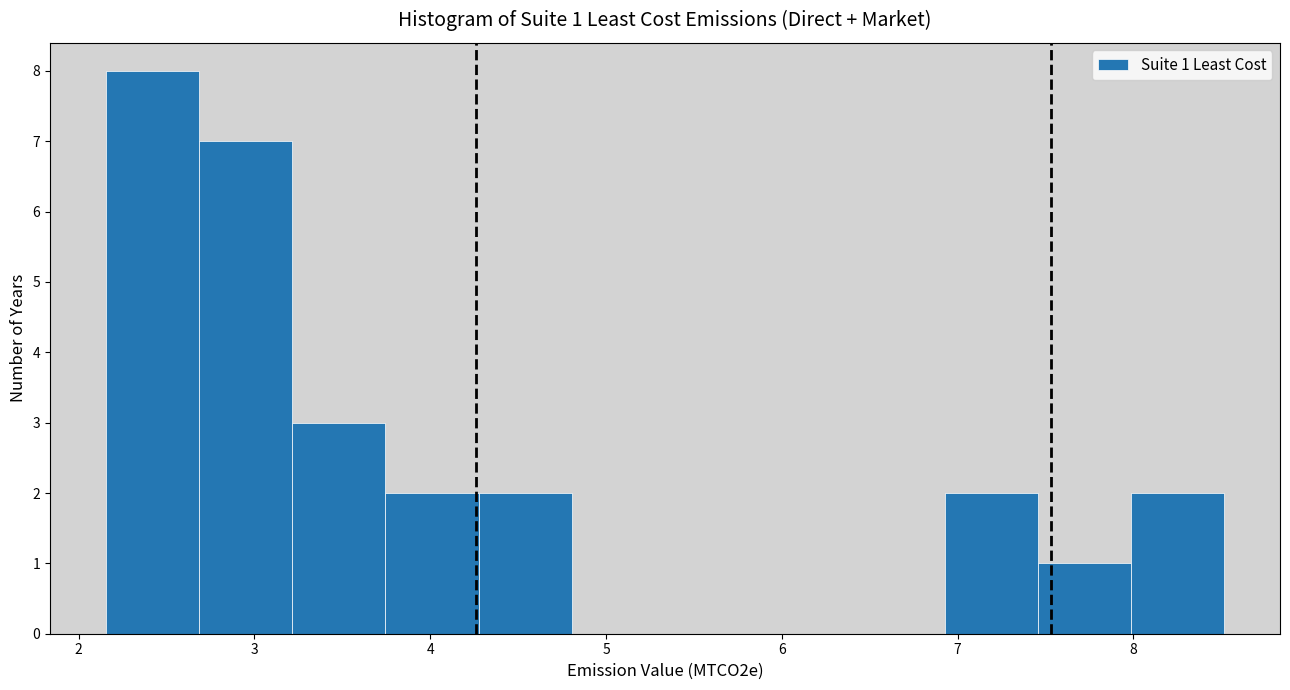

Which range on the x-axis has the tallest bar?

2.2 to 2.7